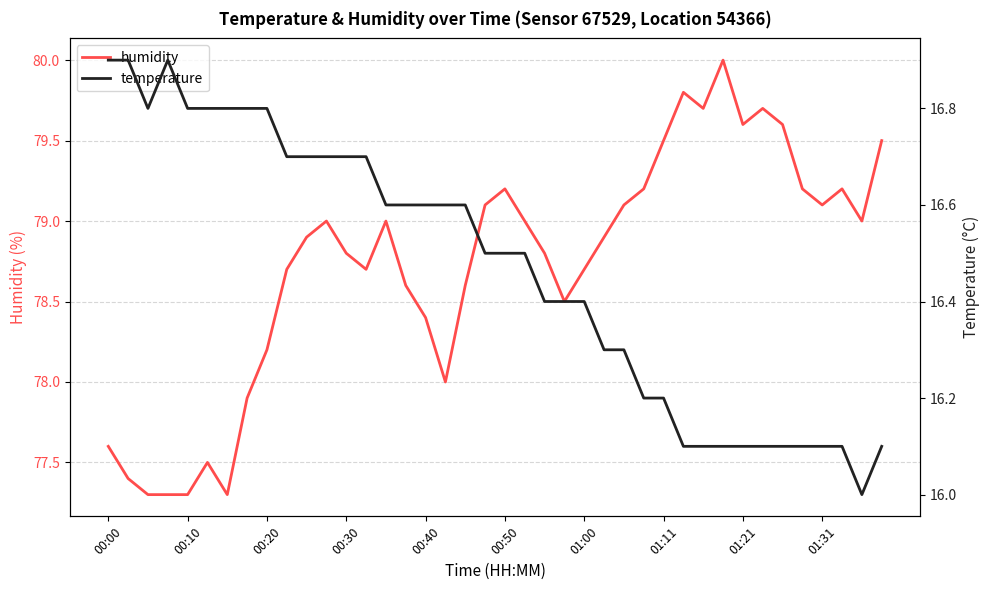

What is the minimum value for humidity?

77.3